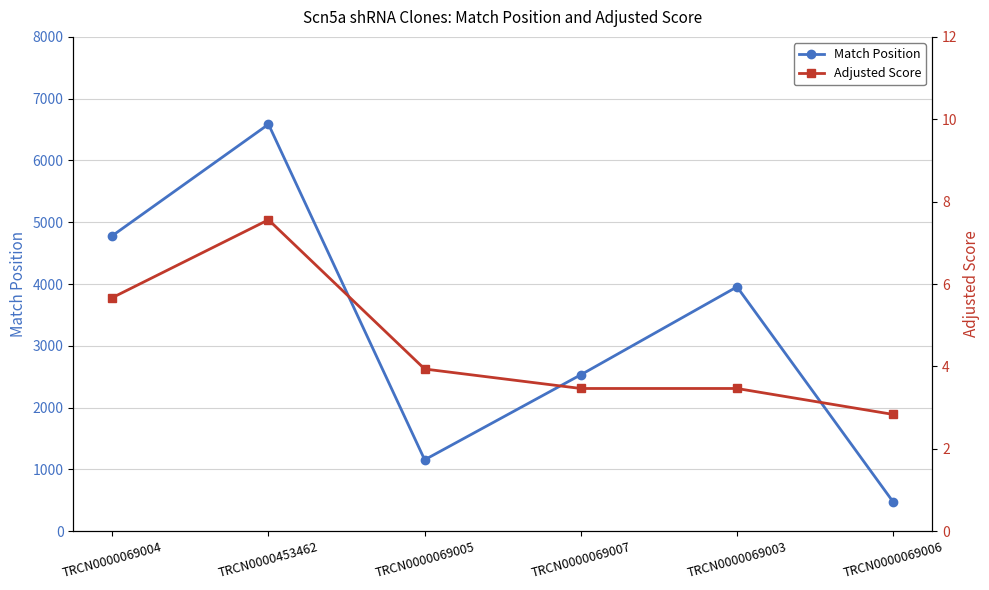

Count the Match Position values in the range 1156 to 4782.

4